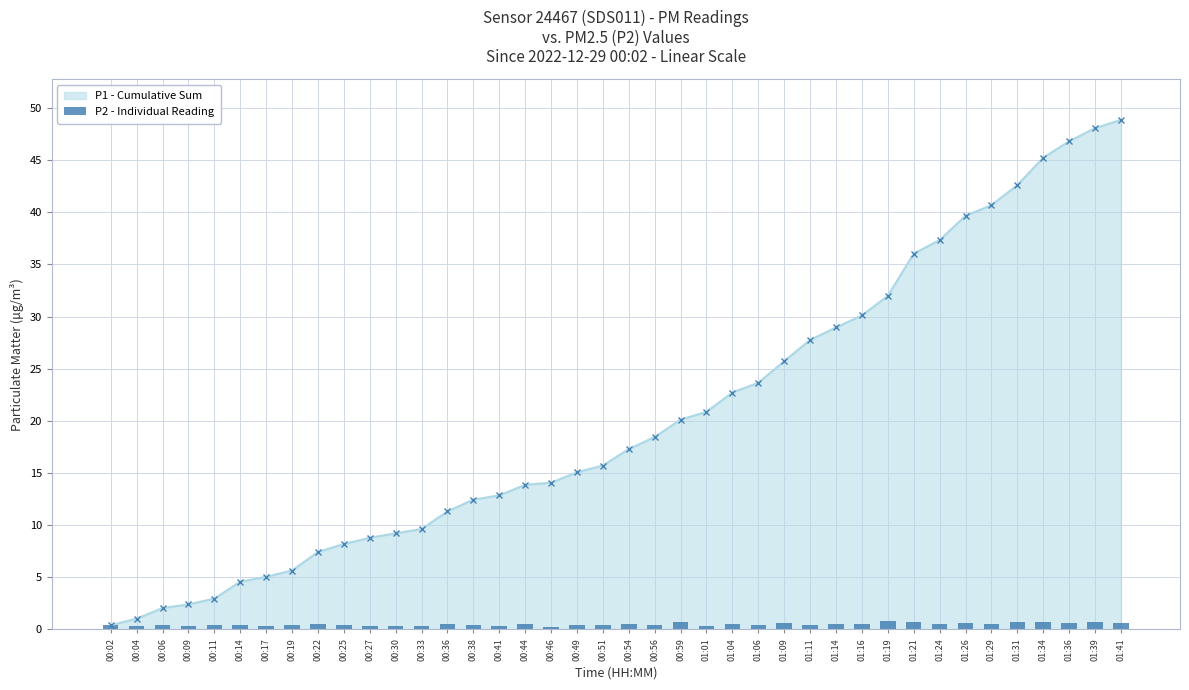

Which label corresponds to the smallest value in the chart?

00:46